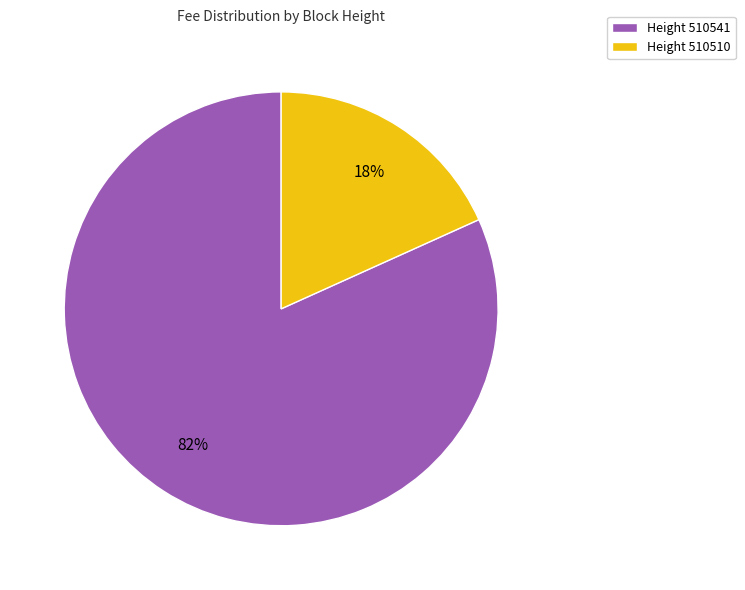

To the nearest percent, what portion does Height 510510 represent?

18%